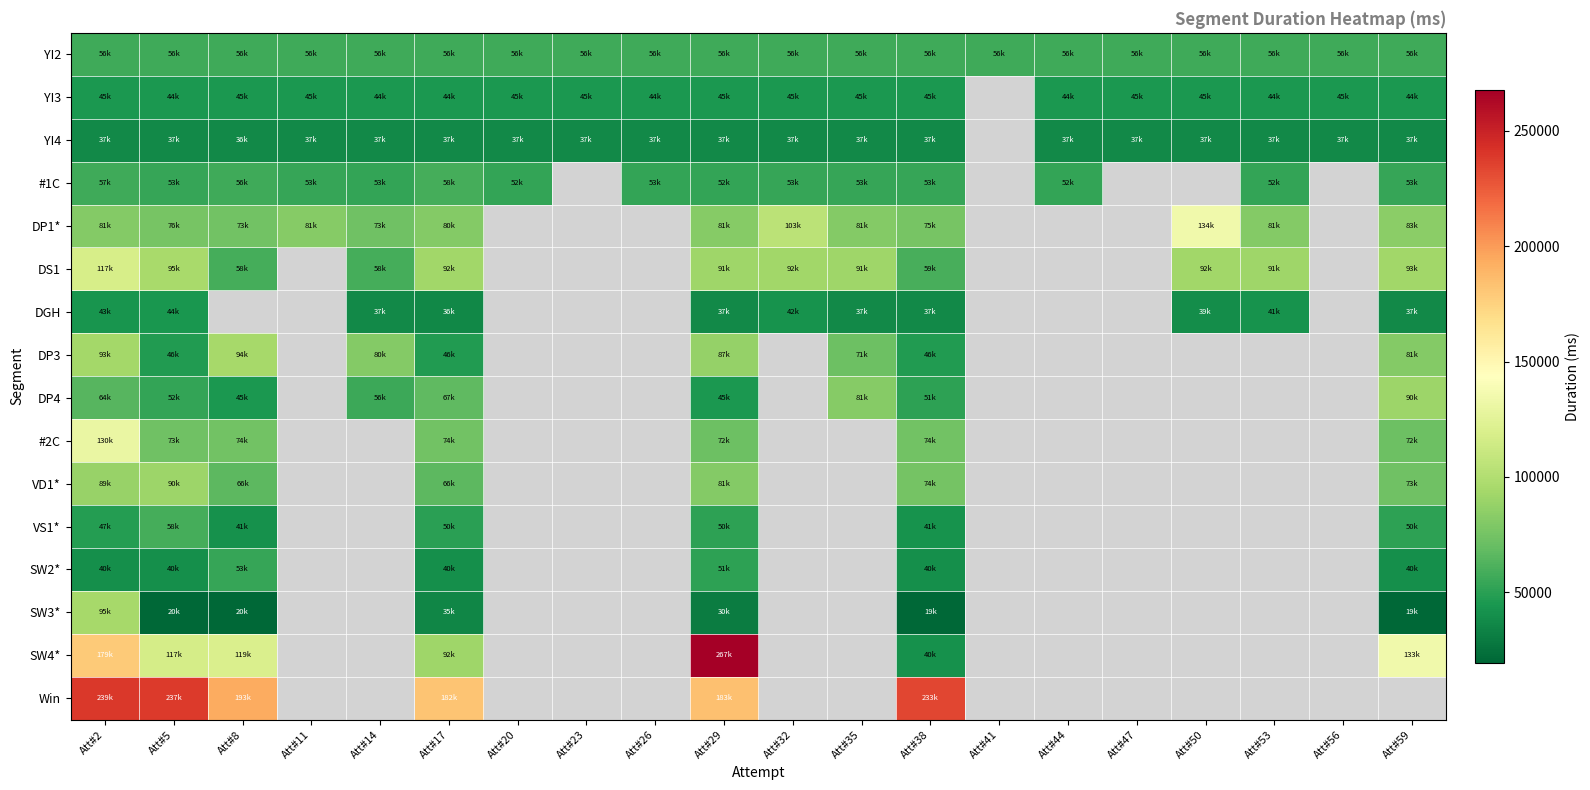

List the series in order of their peak value, lowest first.

YI4, DGH, YI3, SW2*, YI2, VS1*, #1C, DP4, VD1*, DP3, SW3*, DS1, #2C, DP1*, Win, SW4*